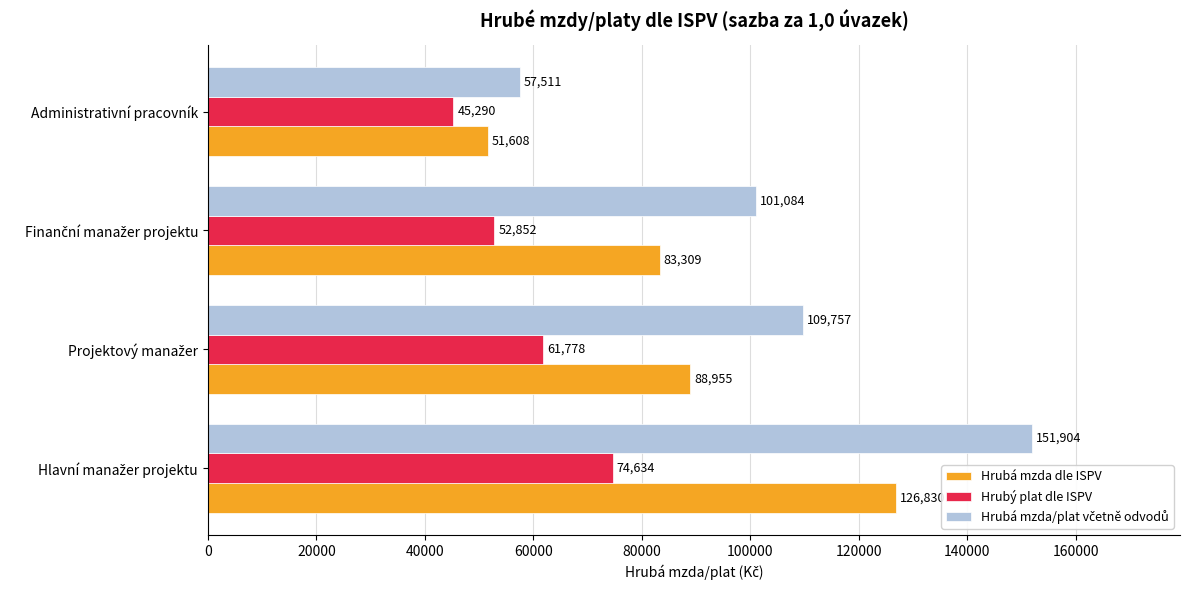

The Hrubá mzda dle ISPV series shows 51608.4 at Administrativní pracovník. True or false?

True